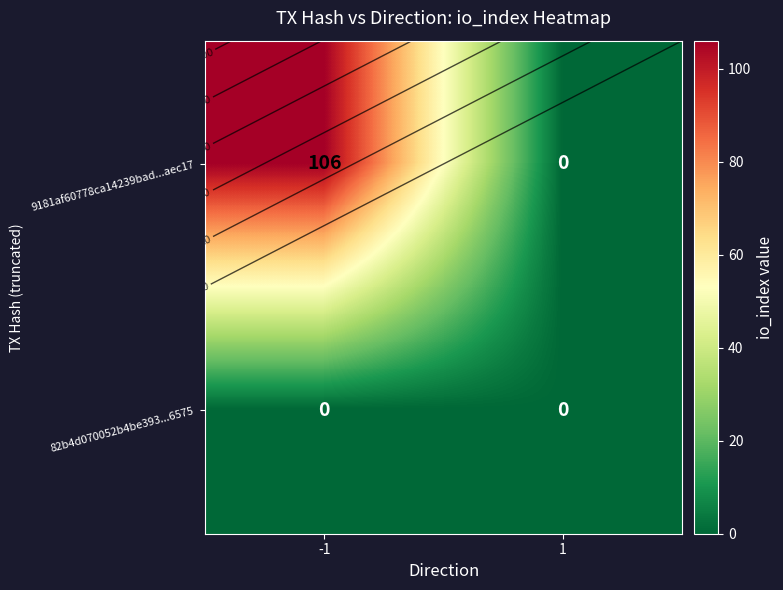

The 9181af60778ca14239bad...aec17 series shows 37 at 1. True or false?

False